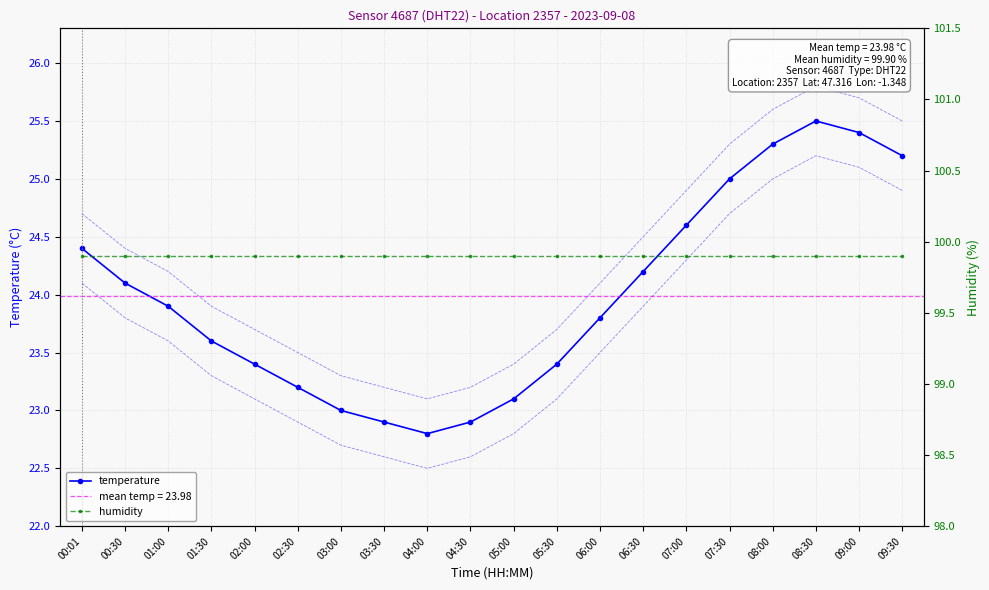

What is the sum of the humidity values at 06:30 and 03:30?

199.8